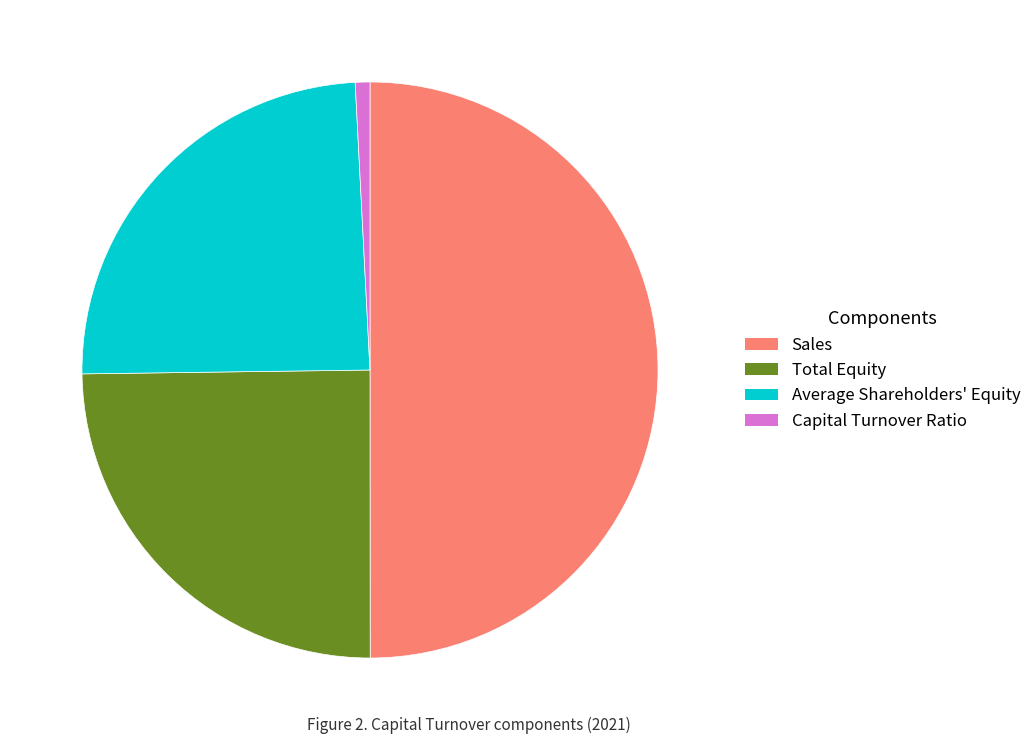

Which slice is the smallest?

Capital Turnover Ratio